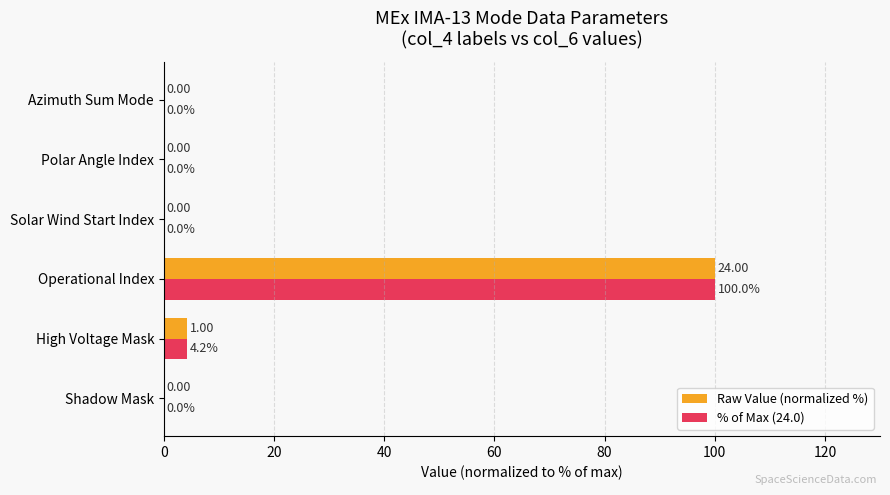

Which category has the highest value in the % of Max (24.0) series?

Operational Index